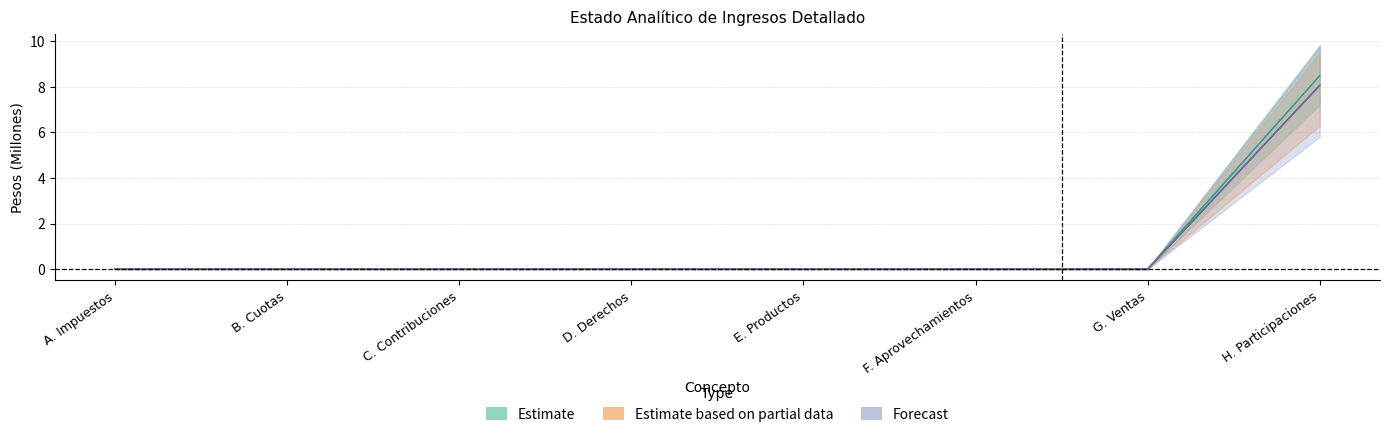

True or false: Devengado and Modificado intersect in this chart.

False